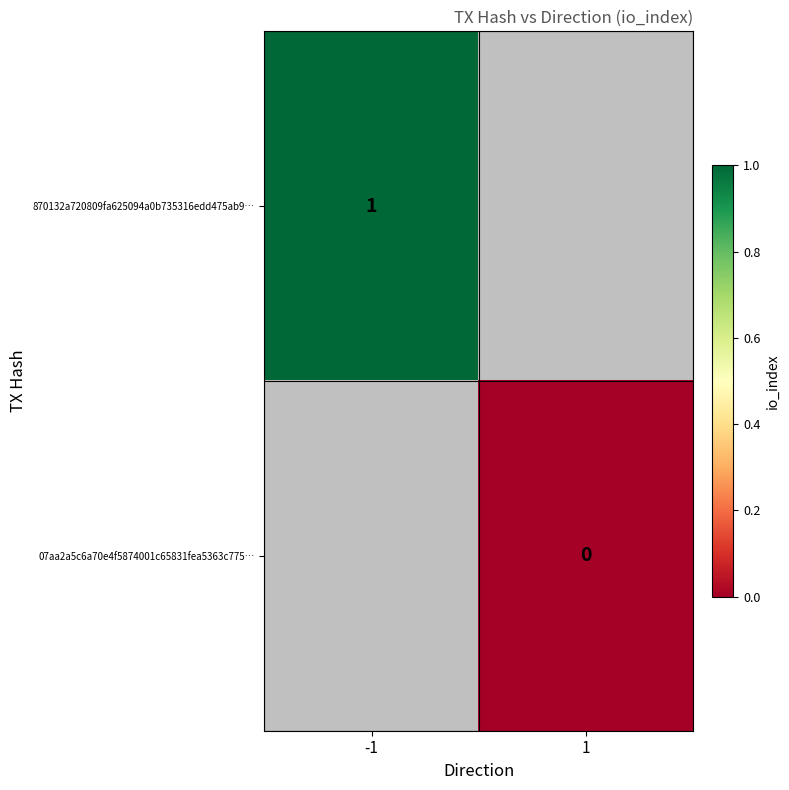

The value of 870132a720809fa625094a0b735316edd475ab9… at -1 is 1. True or false?

True